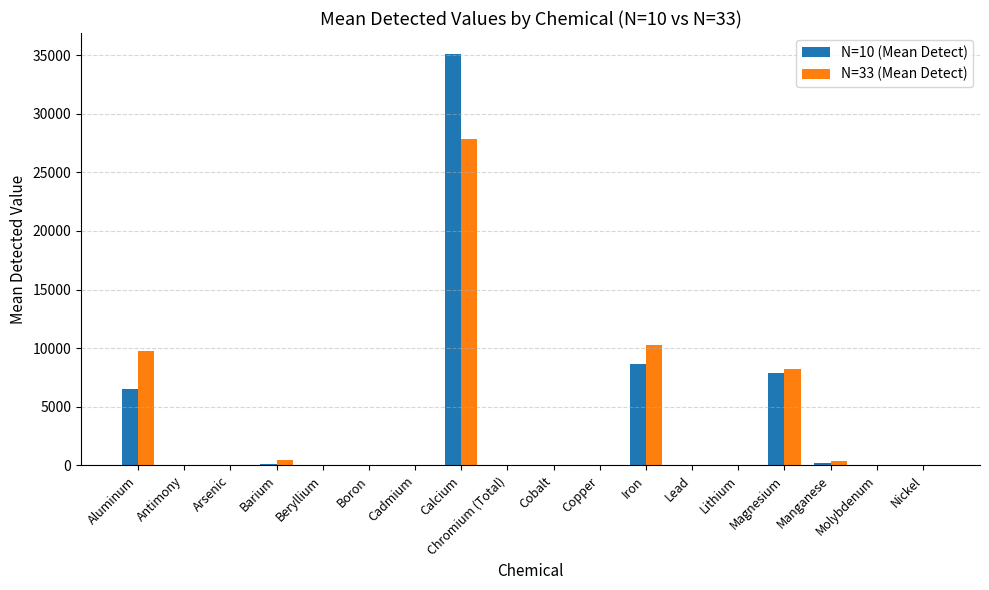

What is the maximum value shown in the chart?

35130.0